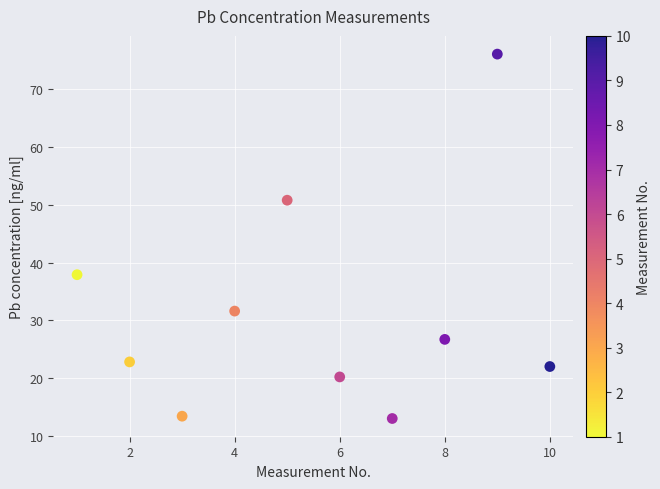

What Y value in the scatter plot is closest to 44?

37.9